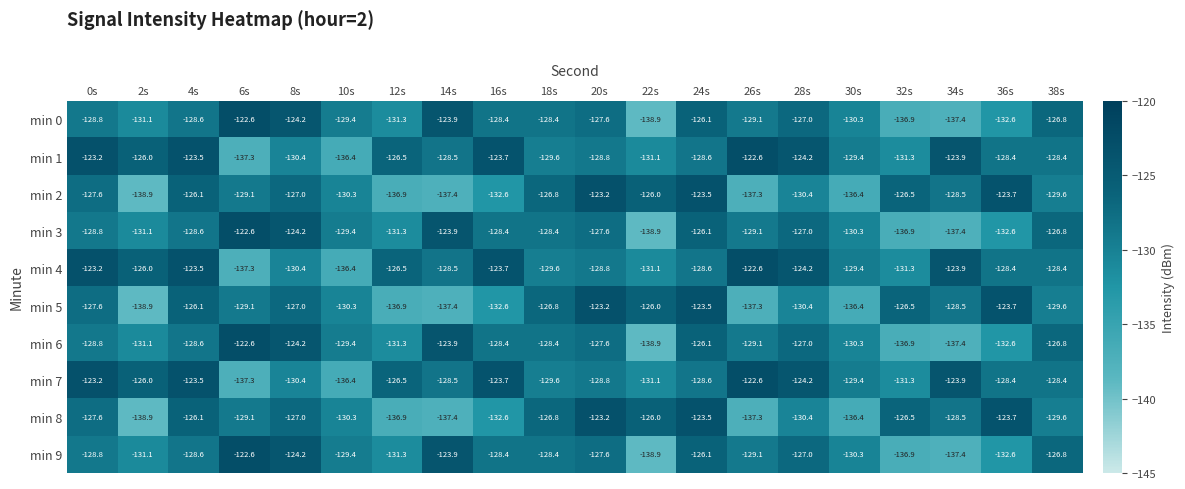

At which label does min 0 reach its minimum?

22s